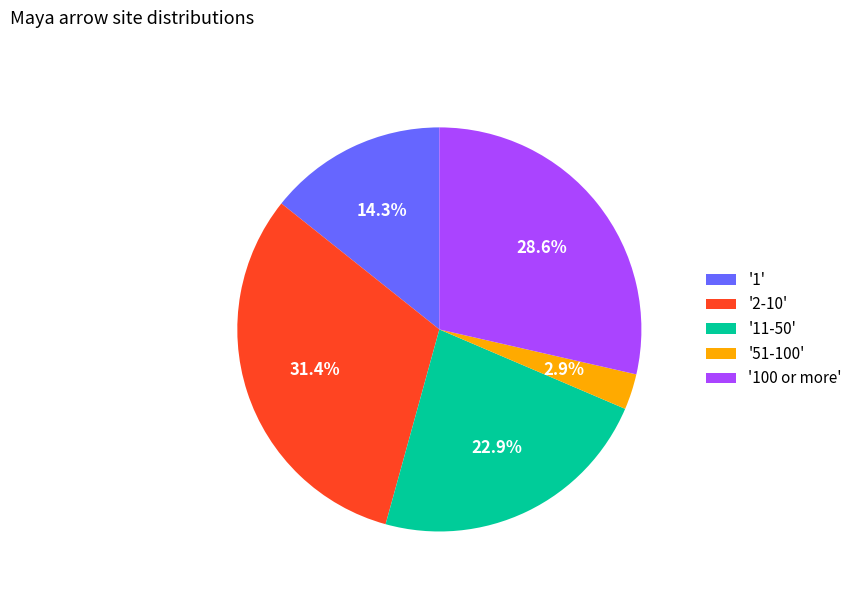

Does '11-50' represent more than half of the total?

No